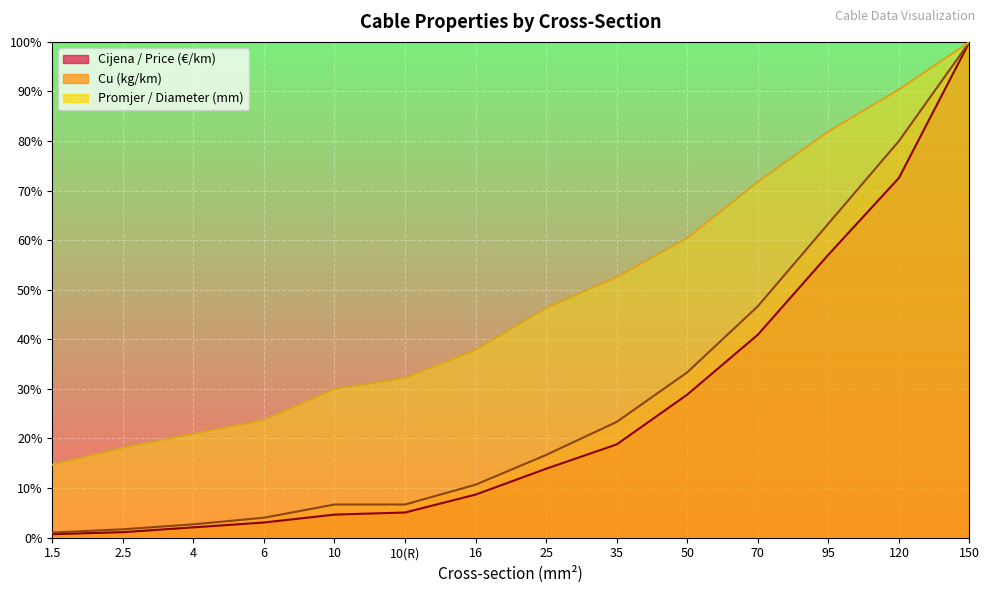

What is the label of the 5th point from the left?

10